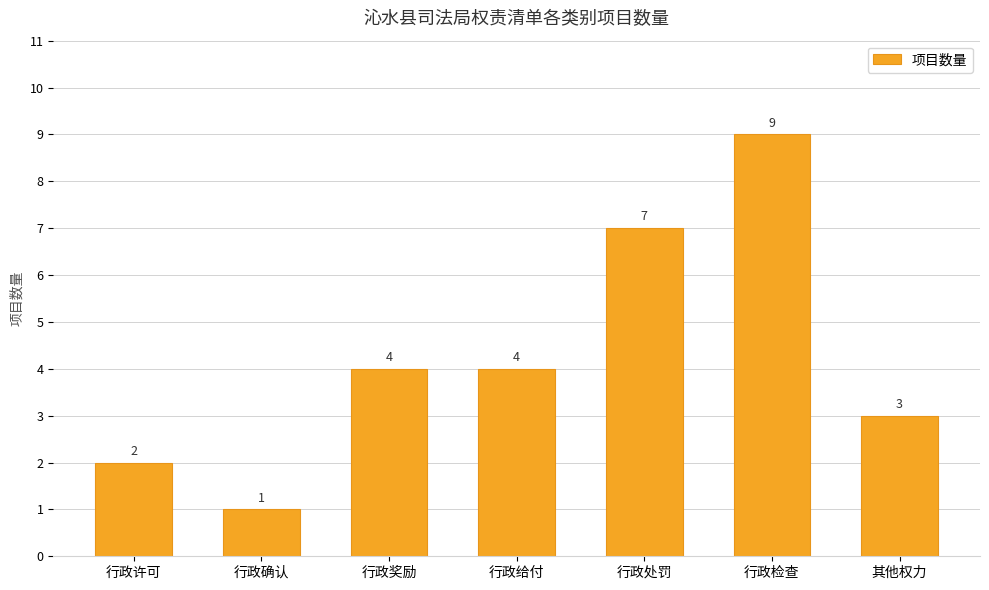

Is it true that the value at 行政检查 is 9?

True